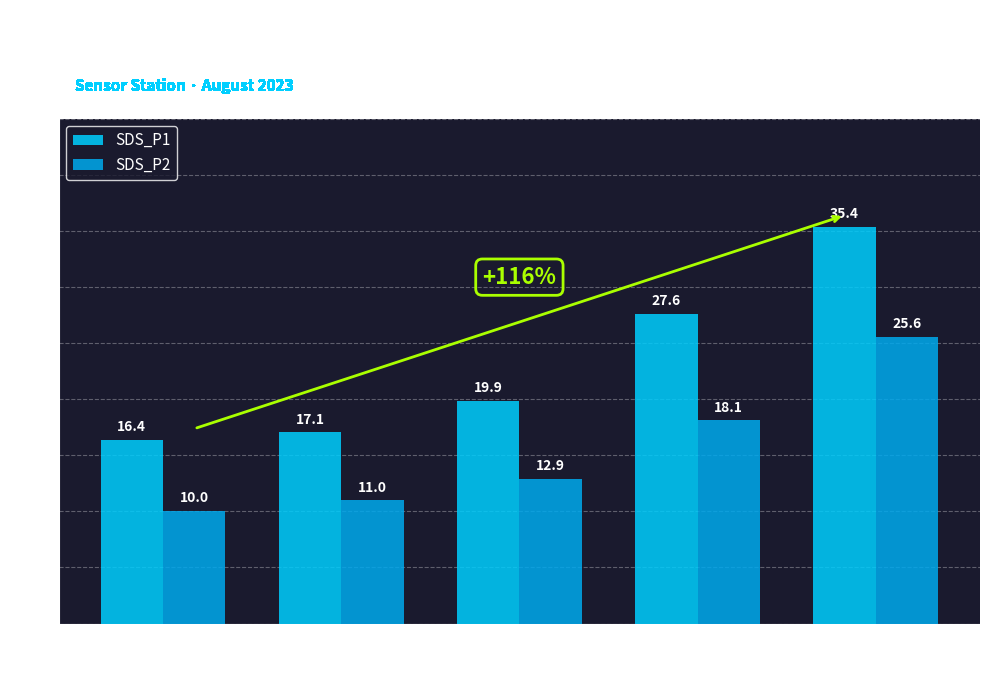

What position from the right is Group 5
(29401-29565)?

1